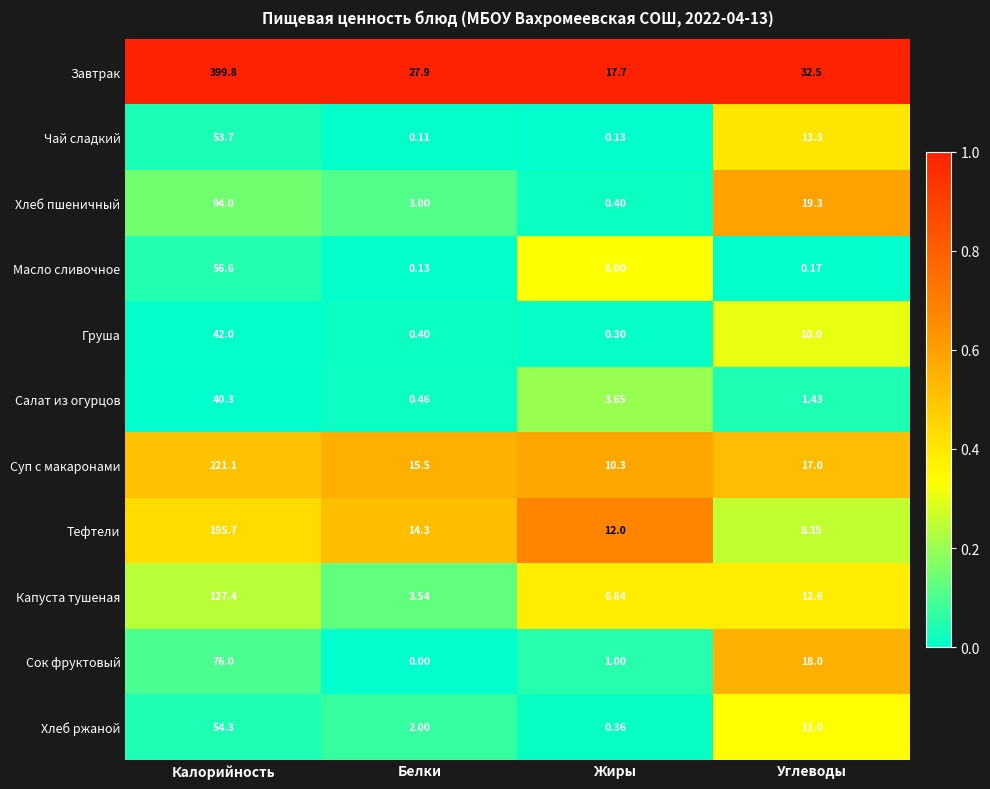

At how many categories does at least one series exceed 0?

4